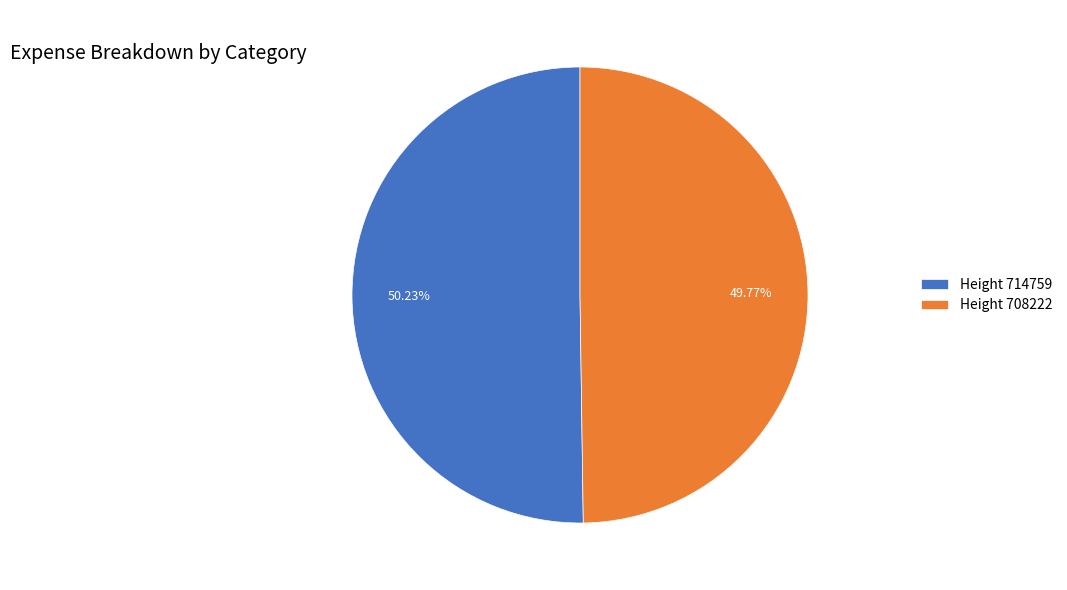

Is there any slice that represents more than half of the pie?

Yes